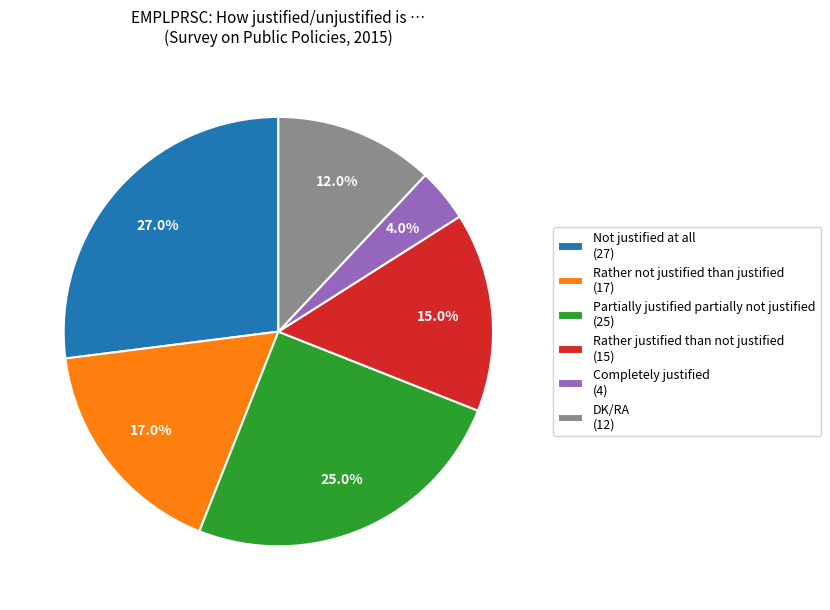

Approximately how many times larger is the value at Rather justified than not justified compared to Rather not justified than justified?

0.9